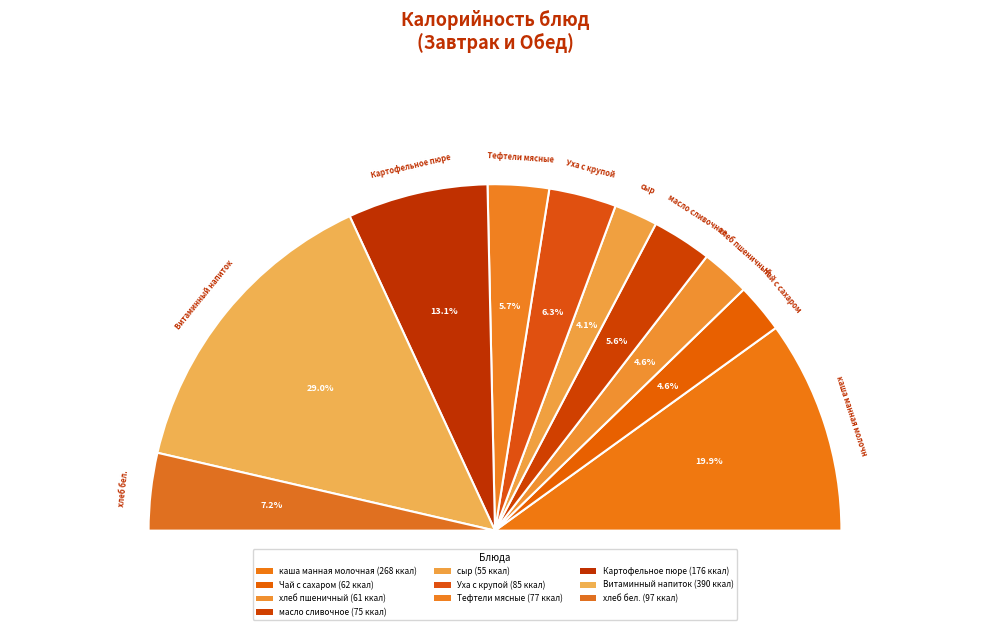

Rank the categories by value from lowest to highest.

сыр, хлеб пшеничный, Чай с сахаром, масло сливочное, Тефтели мясные, Уха с крупой, хлеб бел., Картофельное пюре, каша манная молочная, Витаминный напиток